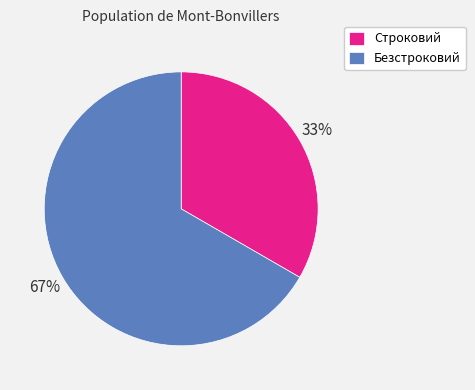

What percentage is the Безстроковий slice, to the nearest percent?

67%